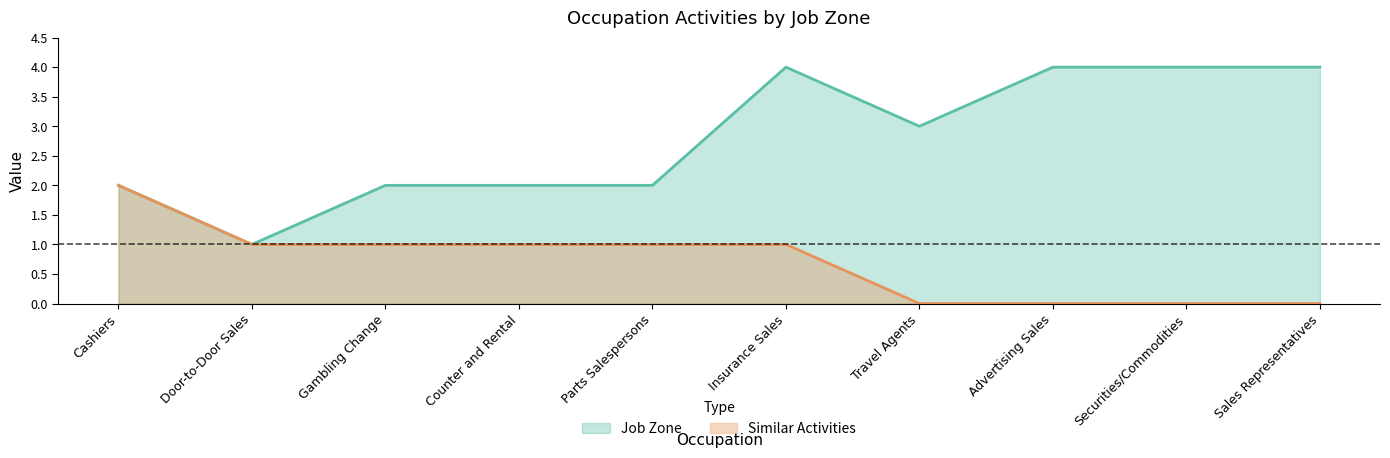

Reading left to right, what are all the values shown in this chart?

Job Zone: Cashiers=2	Door-to-Door Sales=1	Gambling Change=2	Counter and Rental=2	Parts Salespersons=2	Insurance Sales=4	Travel Agents=3	Advertising Sales=4	Securities/Commodities=4	Sales Representatives=4
Similar Activities: Cashiers=2	Door-to-Door Sales=1	Gambling Change=1	Counter and Rental=1	Parts Salespersons=1	Insurance Sales=1	Travel Agents=0	Advertising Sales=0	Securities/Commodities=0	Sales Representatives=0